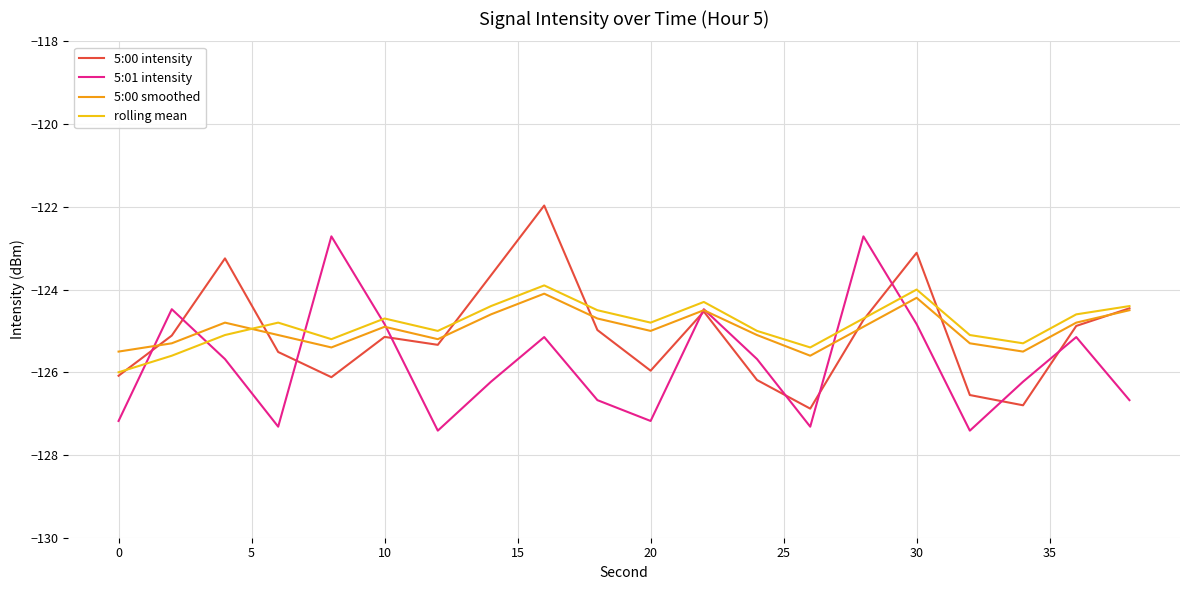

Reading left to right, extract all data points from this chart.

5:00 intensity: -126.1	-125.1	-123.2	-125.5	-126.1	-125.1	-125.3	-123.7	-122.0	-125.0	-126.0	-124.5	-126.2	-126.9	-124.7	-123.1	-126.6	-126.8	-124.9	-124.5
5:01 intensity: -127.2	-124.5	-125.7	-127.3	-122.7	-124.8	-127.4	-126.2	-125.1	-126.7	-127.2	-124.5	-125.7	-127.3	-122.7	-124.8	-127.4	-126.2	-125.1	-126.7
5:00 smoothed: -125.5	-125.3	-124.8	-125.1	-125.4	-124.9	-125.2	-124.6	-124.1	-124.7	-125.0	-124.5	-125.1	-125.6	-124.9	-124.2	-125.3	-125.5	-124.8	-124.5
rolling mean: -126.0	-125.6	-125.1	-124.8	-125.2	-124.7	-125.0	-124.4	-123.9	-124.5	-124.8	-124.3	-125.0	-125.4	-124.7	-124.0	-125.1	-125.3	-124.6	-124.4